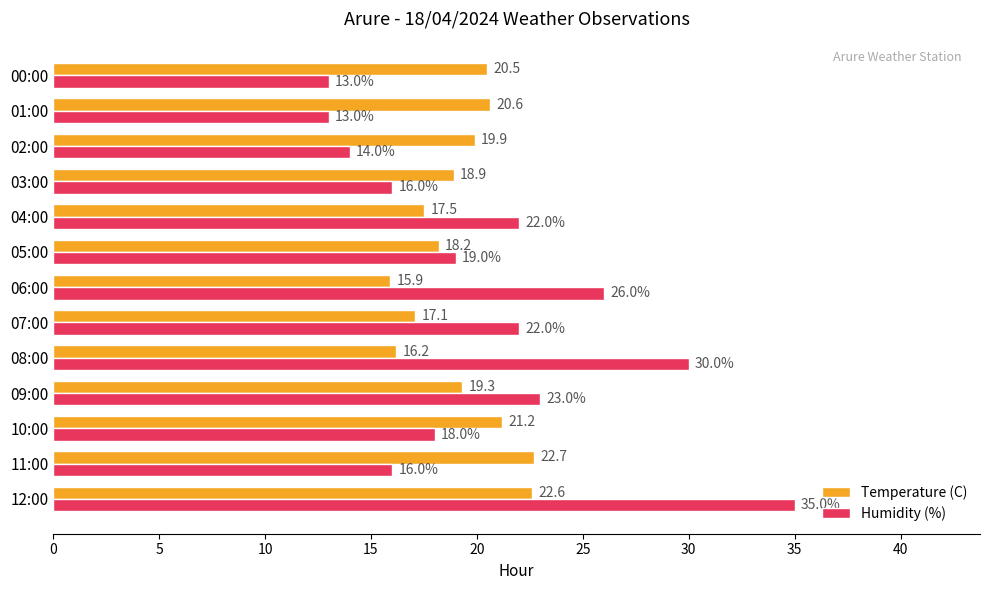

The value of Temperature (C) at 02:00 is 19.9. True or false?

True